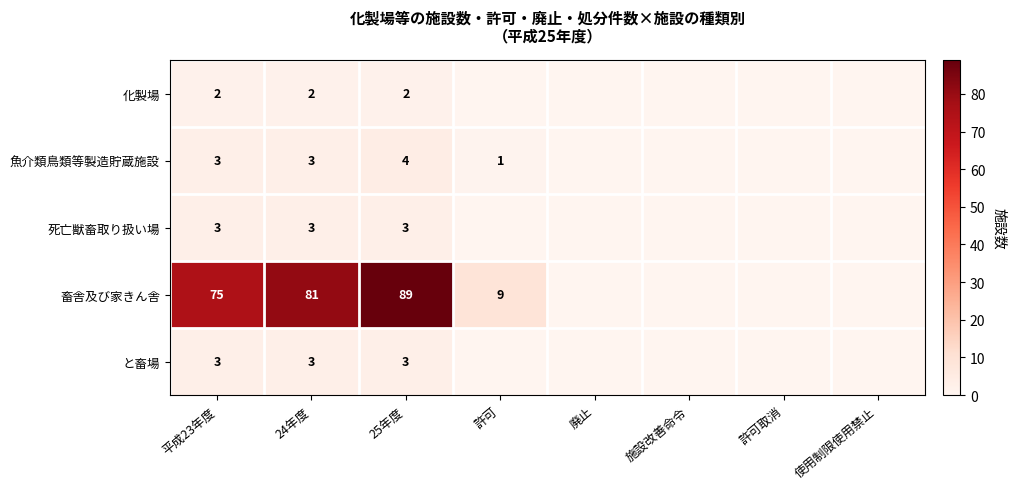

Is it true that 畜舎及び家きん舎 equals 89 at 25年度?

True